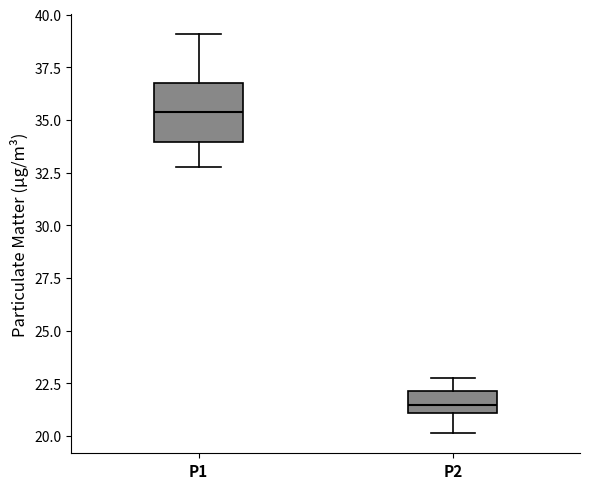

Which box has the highest median line?

P1